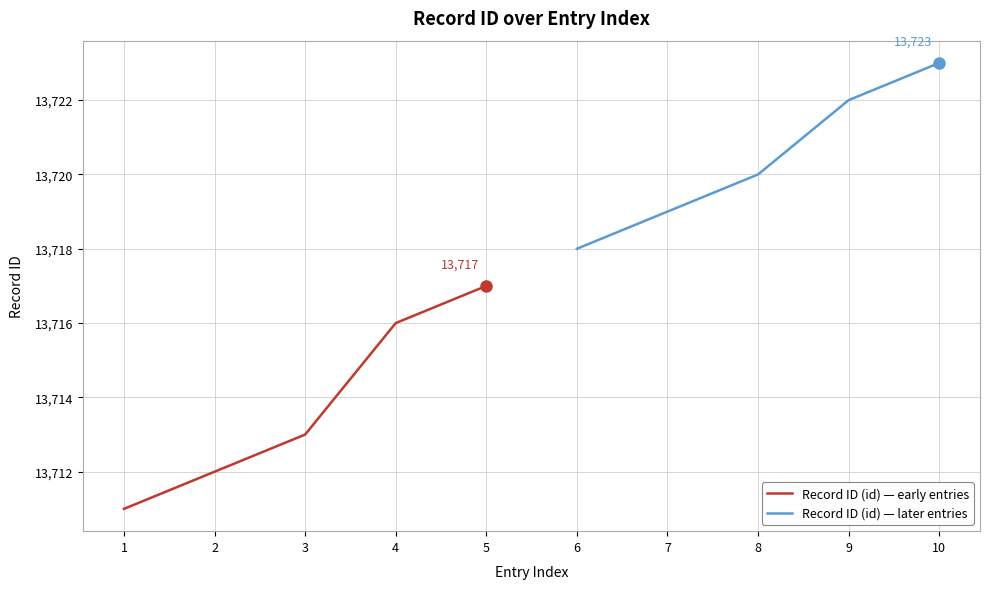

List the labels in order of Record ID (id) — early entries value, largest first.

5, 4, 3, 2, 1